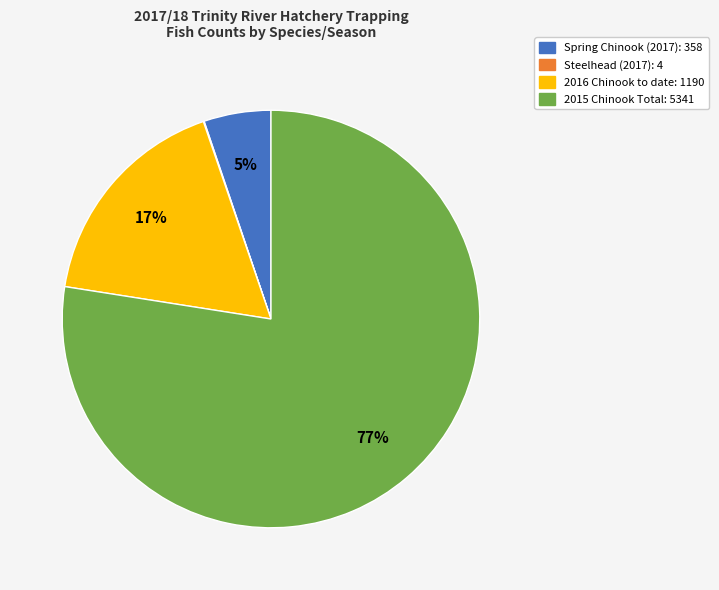

Is there any slice that represents more than half of the pie?

Yes